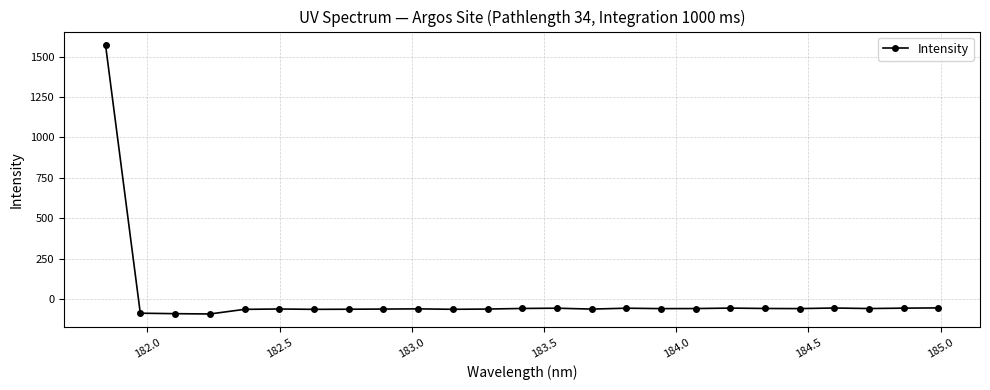

What is the average value?

3.5